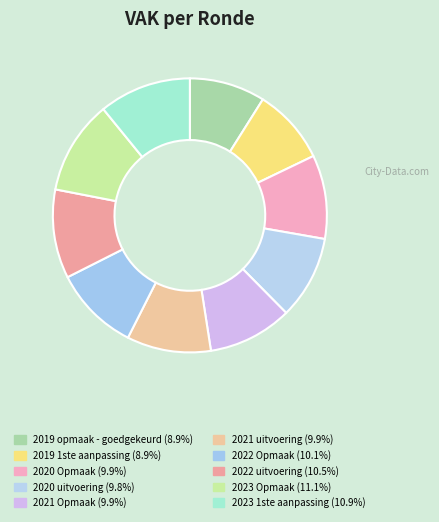

To the nearest percent, what is the difference between the largest and smallest slice percentages?

2%